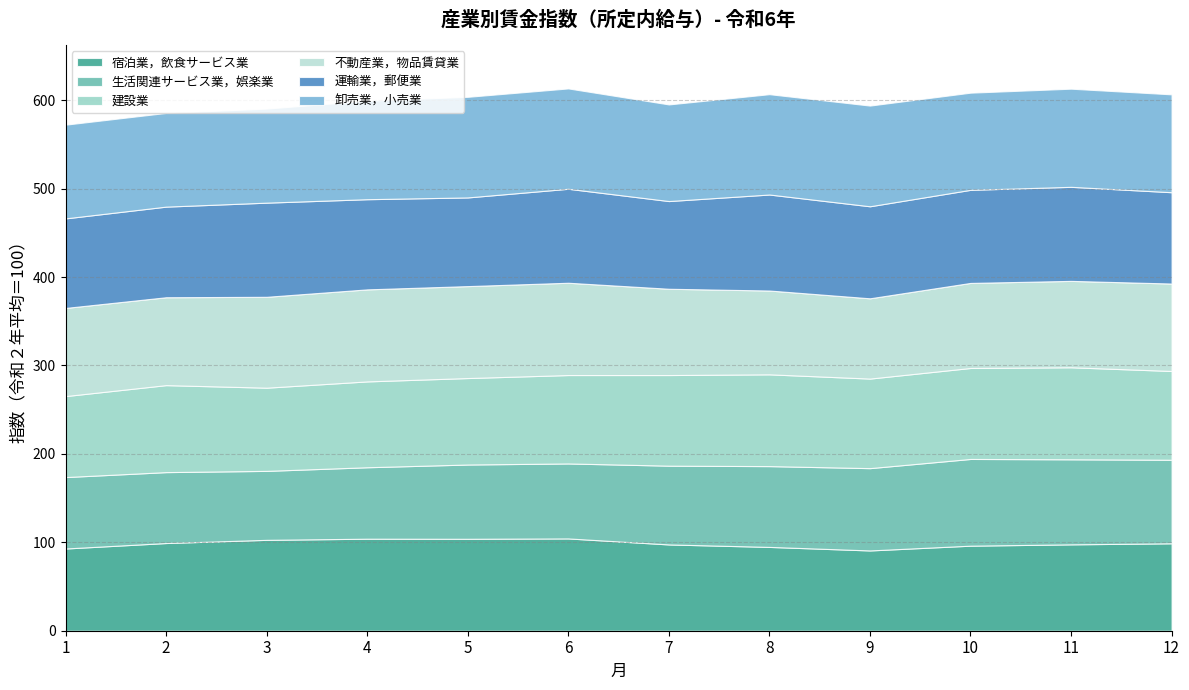

Reading left to right, transcribe all the data shown in this chart.

宿泊業，飲食サービス業: 93.0	99.2	102.8	104.1	104.0	104.4	97.6	94.8	90.8	96.2	97.7	98.9
生活関連サービス業，娯楽業: 80.8	80.2	78.0	80.8	84.0	84.8	89.1	91.4	93.1	98.1	96.2	94.5
建設業: 91.6	98.4	94.1	97.1	97.8	100.0	102.5	103.8	101.3	102.9	104.1	100.4
不動産業，物品賃貸業: 99.7	99.4	102.8	104.1	104.0	104.4	97.6	94.8	90.8	96.2	97.7	98.9
運輸業，郵便業: 101.3	102.5	106.5	102.0	100.3	106.3	99.2	108.6	104.1	105.3	106.4	103.3
卸売業，小売業: 106.0	106.0	106.4	111.4	113.8	113.5	109.3	113.5	113.9	109.9	111.0	110.7